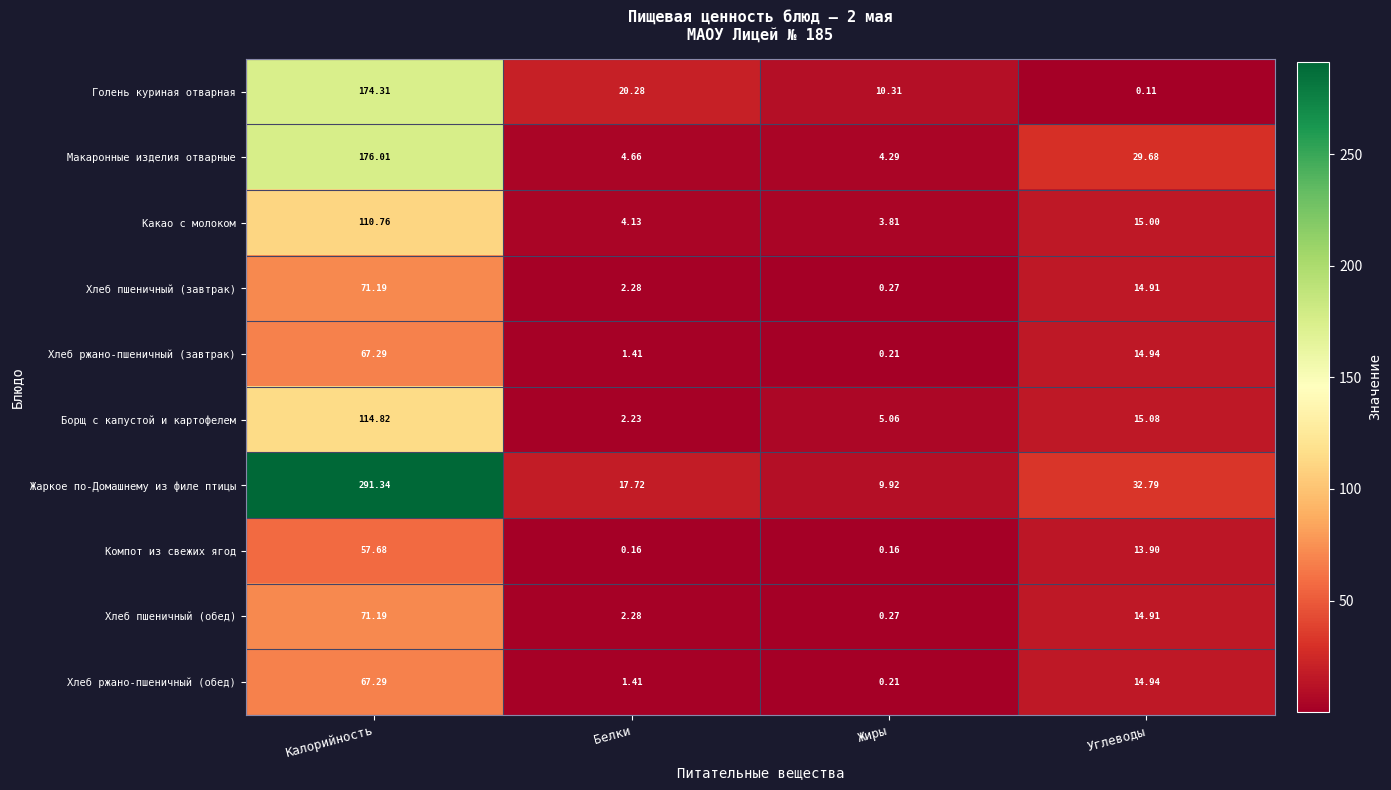

How many data points does each series have?

4